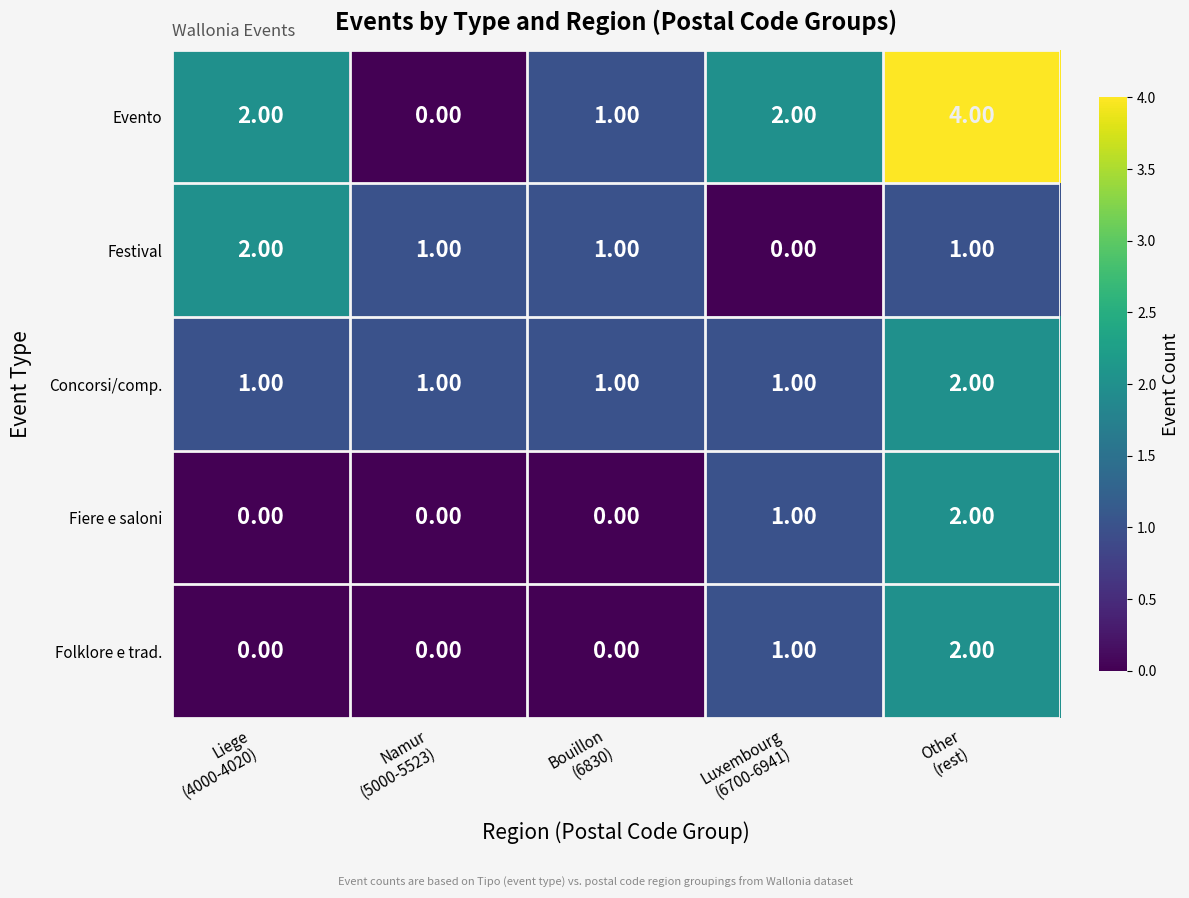

Which series has the largest total across all categories?

Evento